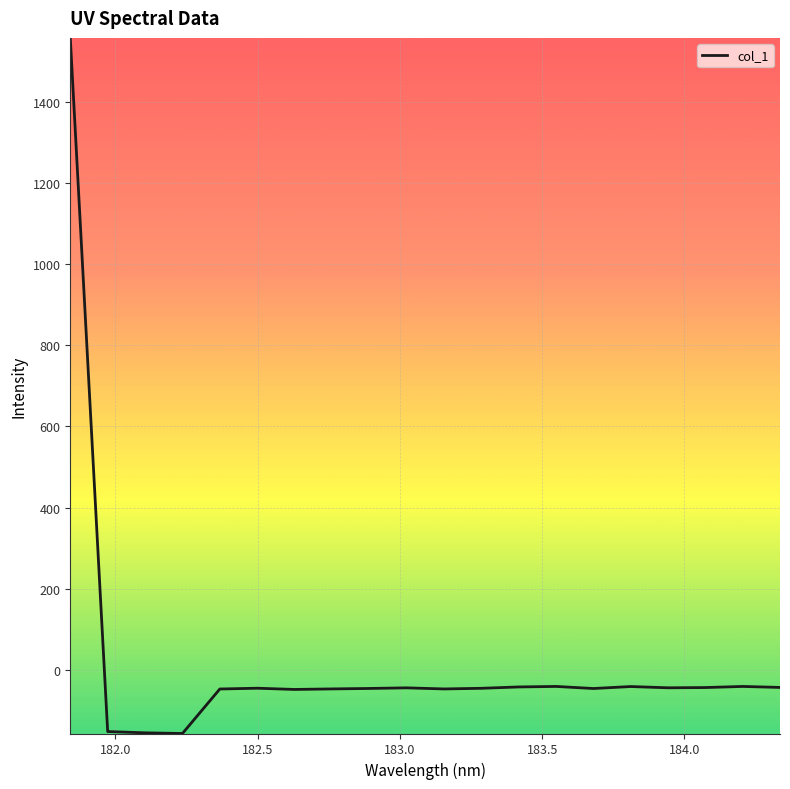

What is the smallest value displayed?

-157.8